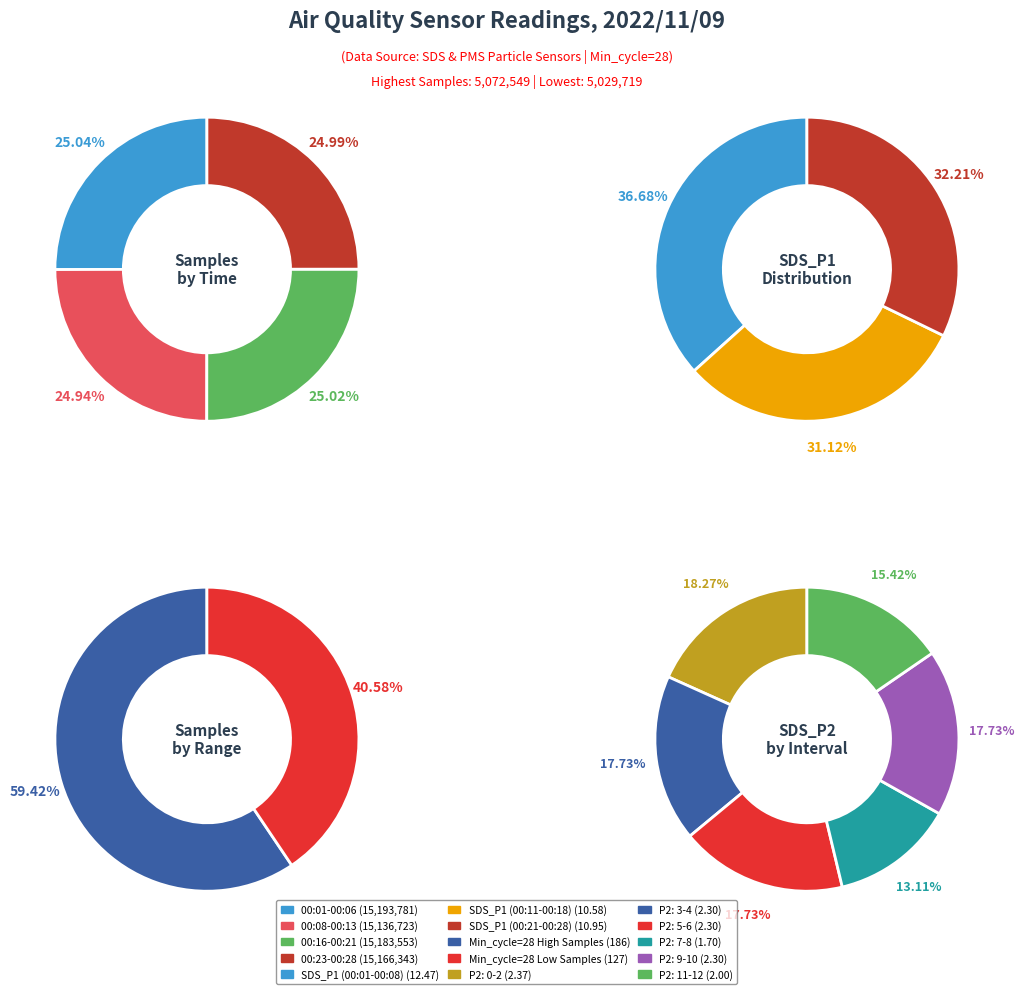

Does 00:23 represent more than half of the total?

No